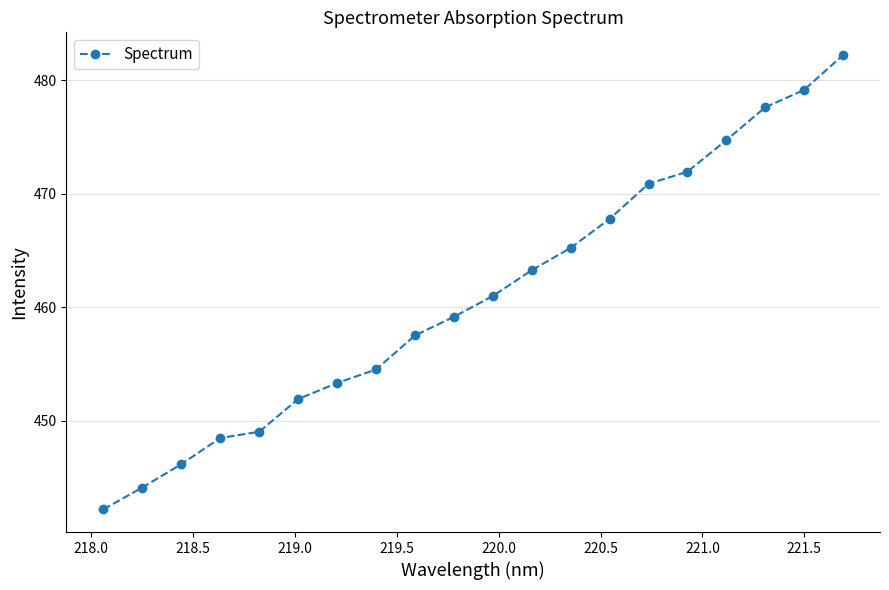

What is the value of the 4th point from the left?

448.5